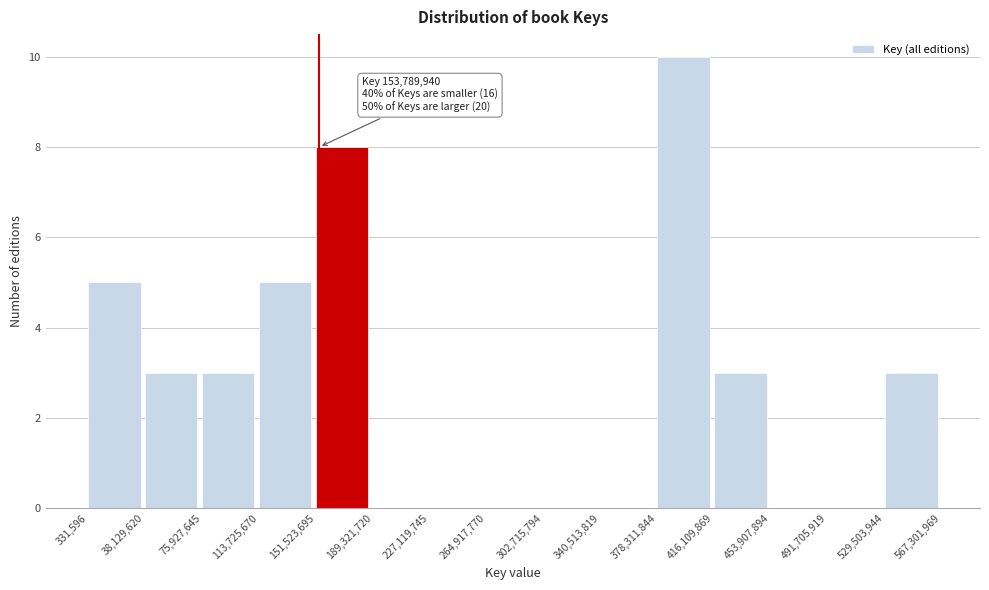

Which range on the x-axis has the tallest bar?

378,311,844 to 416,109,869